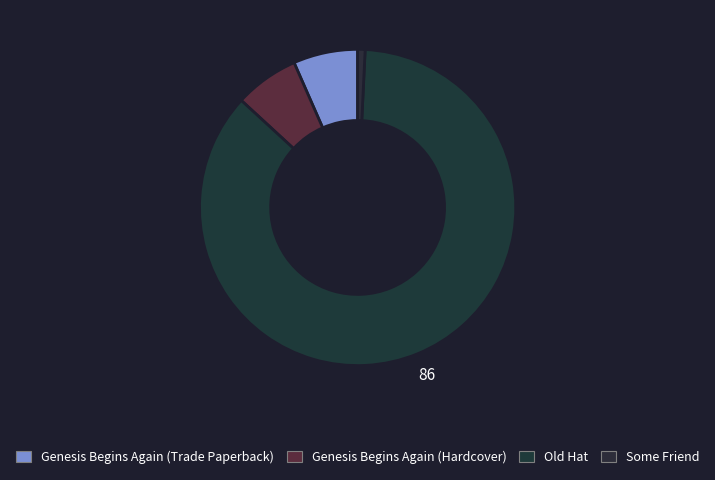

How many slices are in this pie chart?

4